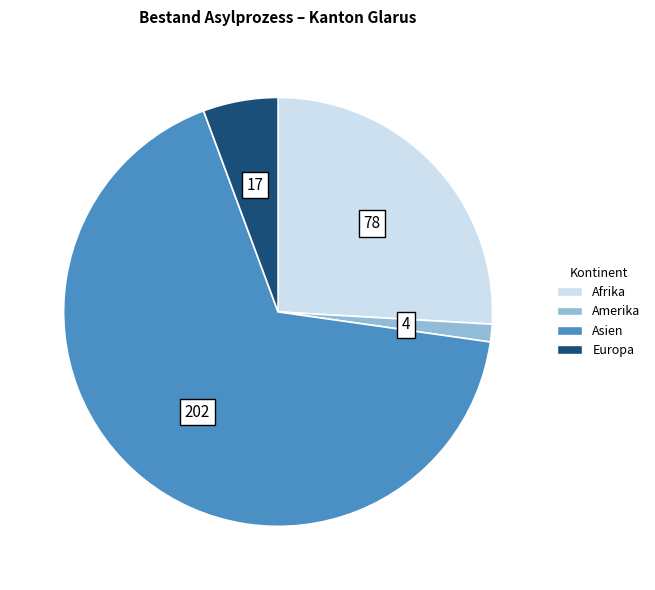

Rank the categories by value from lowest to highest.

Amerika, Europa, Afrika, Asien